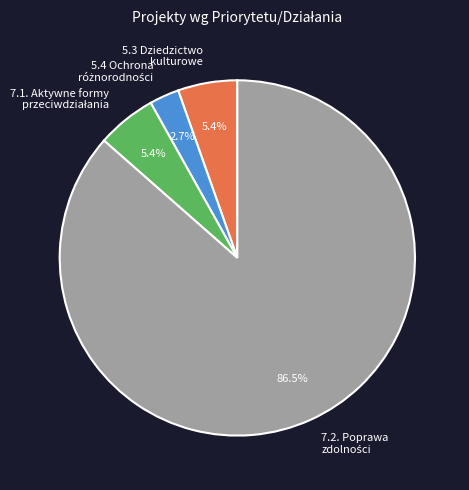

Does 5.3 Dziedzictwo kulturowe represent more than half of the total?

No